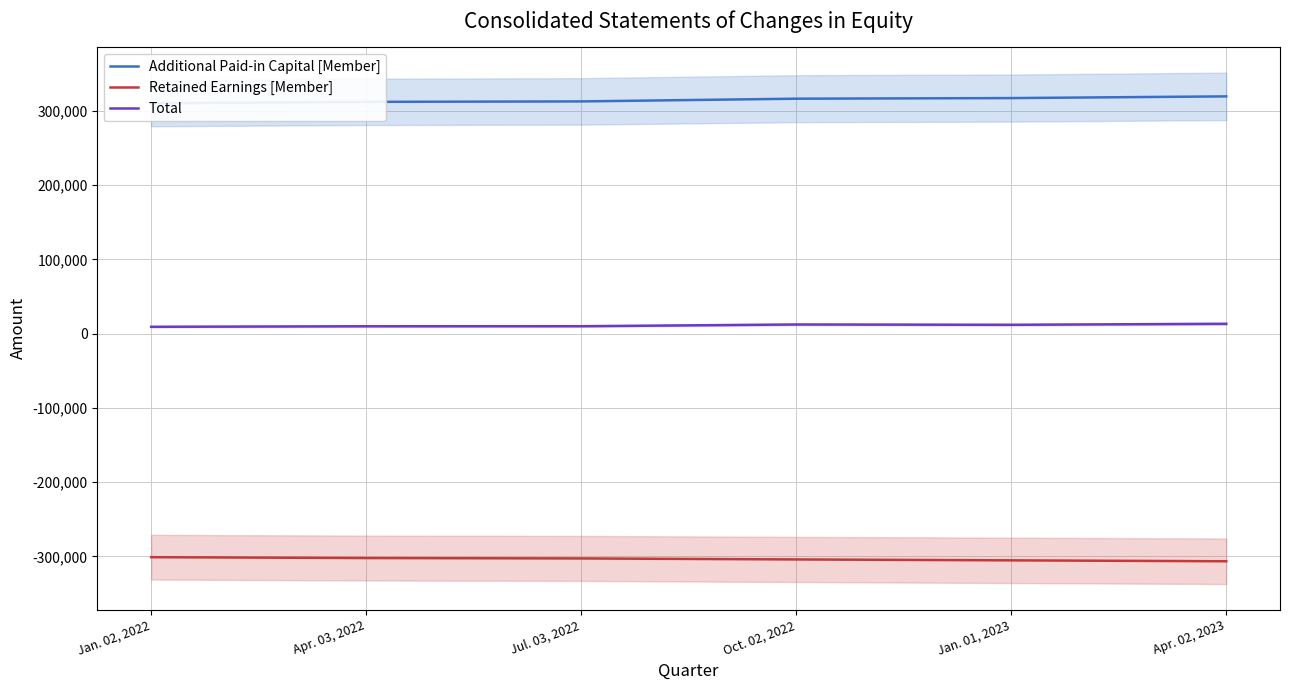

What position from the right is Oct. 02, 2022?

3